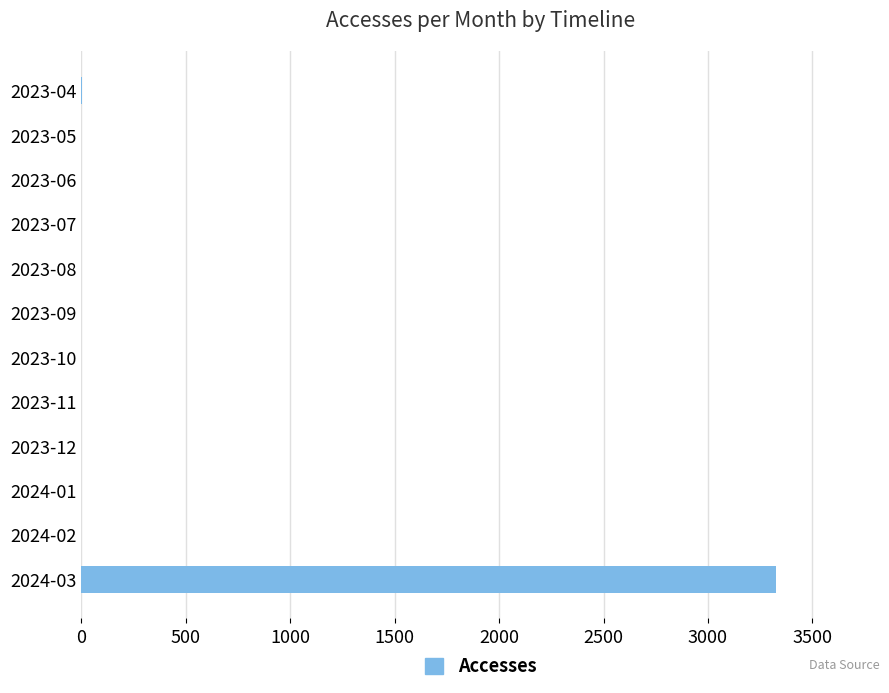

Is it true that the value at 2023-10 is 1058?

False